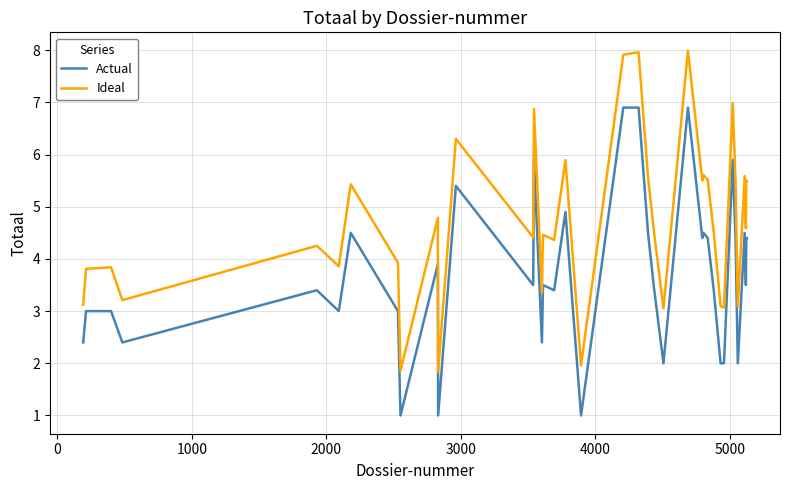

Which series has the widest spread of values?

Ideal